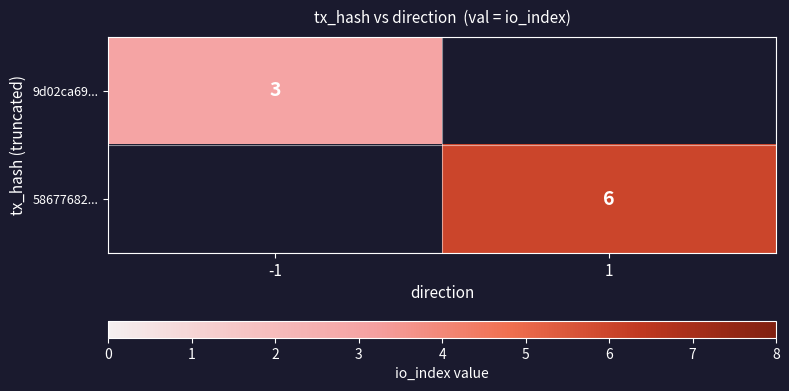

The value of 9d02ca69... at -1 is 2. True or false?

False